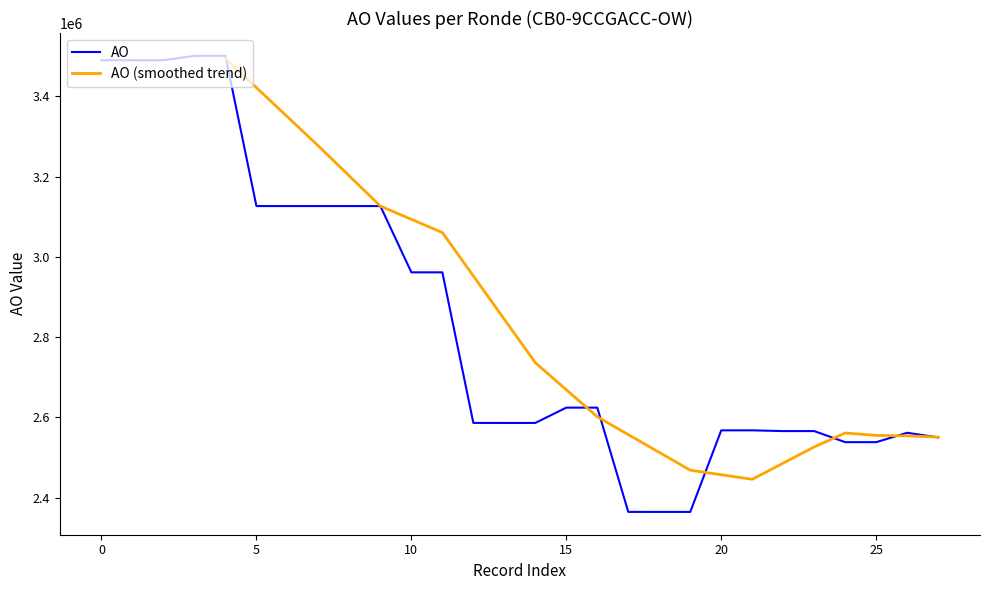

The value at 2020 2de aanpassing ontwerp is 2364448. True or false?

True